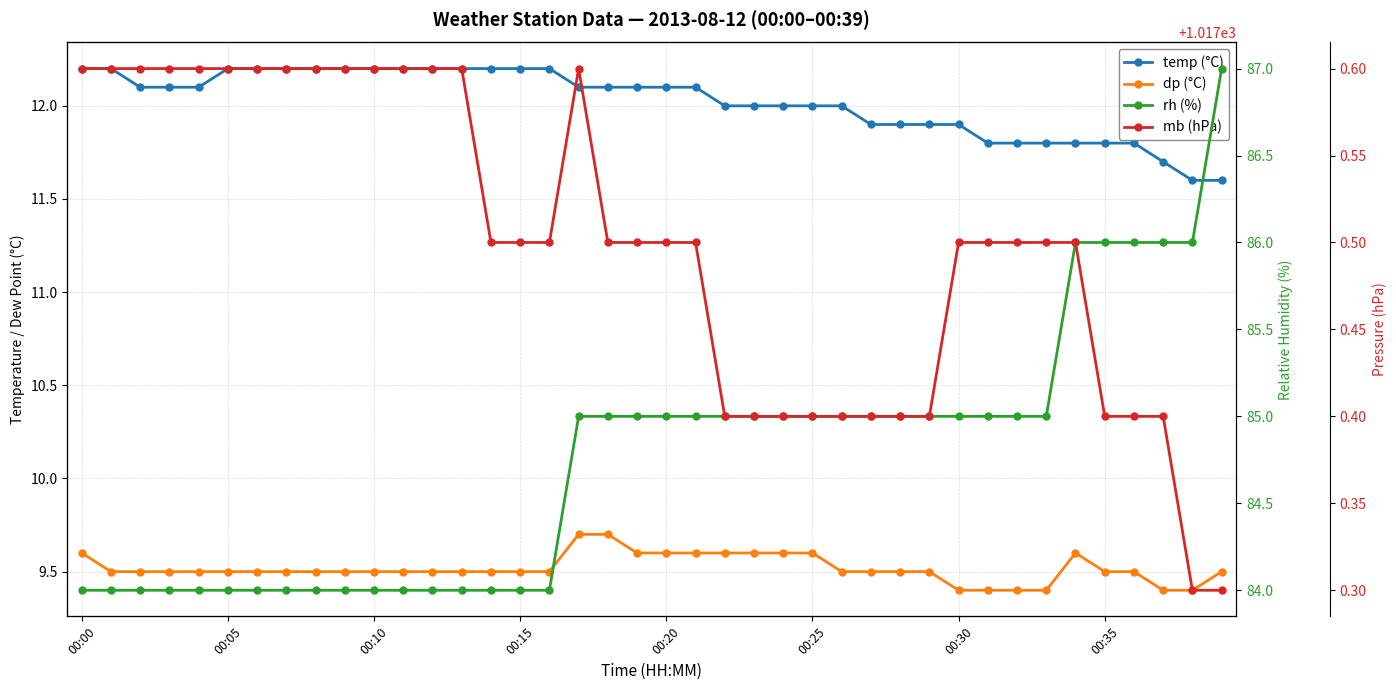

Count the rh (%) values in the range 84 to 85.

34